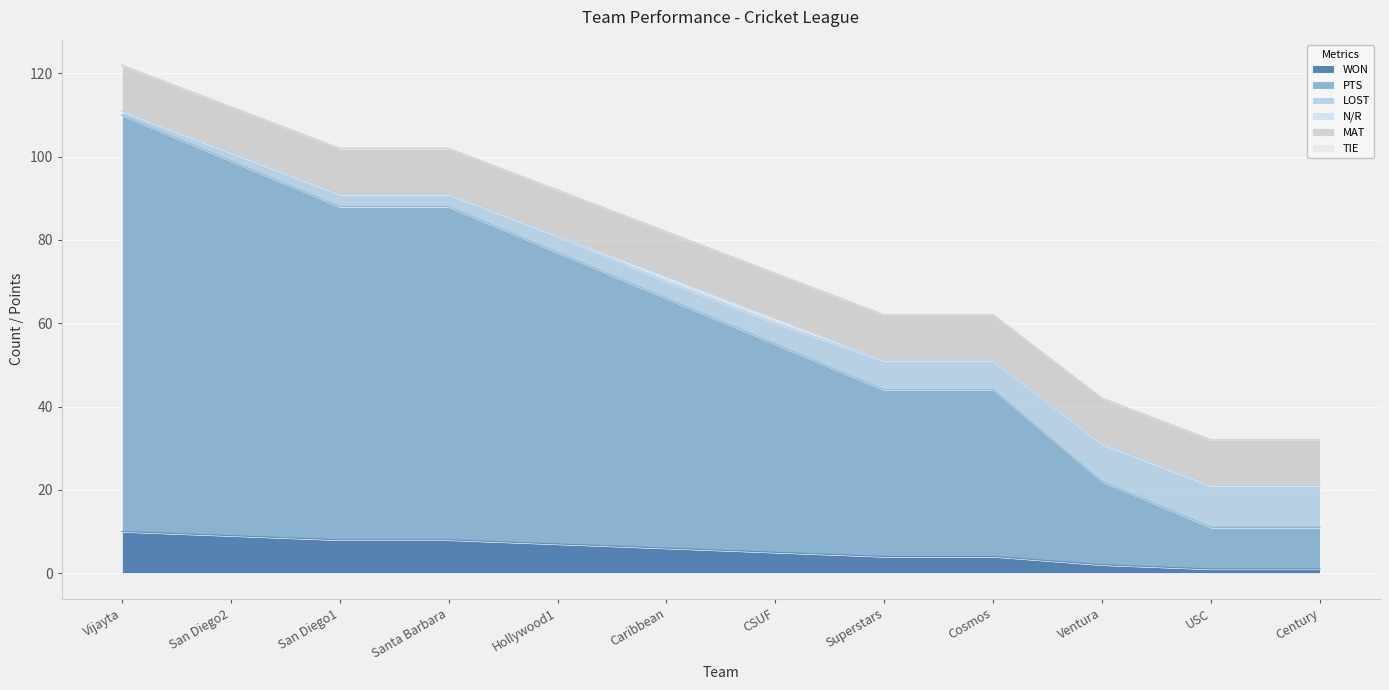

What is the highest value of the WON series?

10